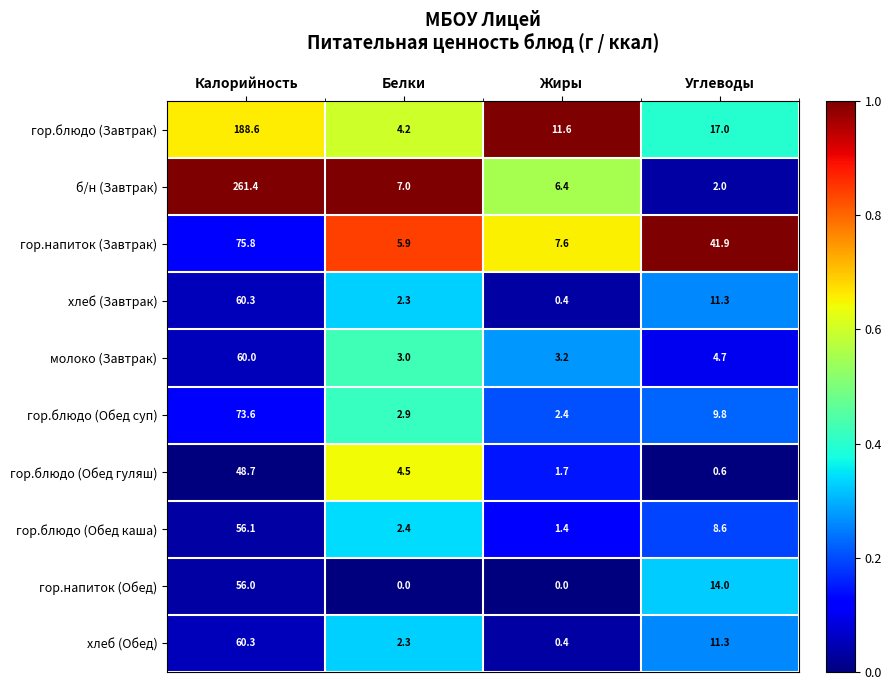

How many data points does each series have?

4